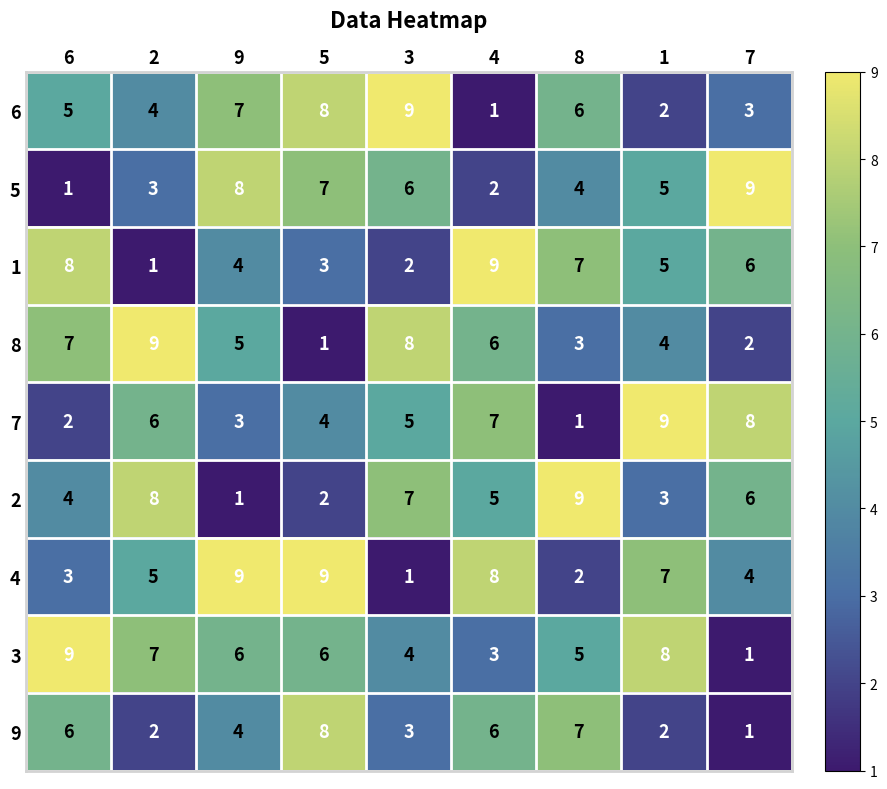

What is the sum of the 1 values at 6 and 9?

12